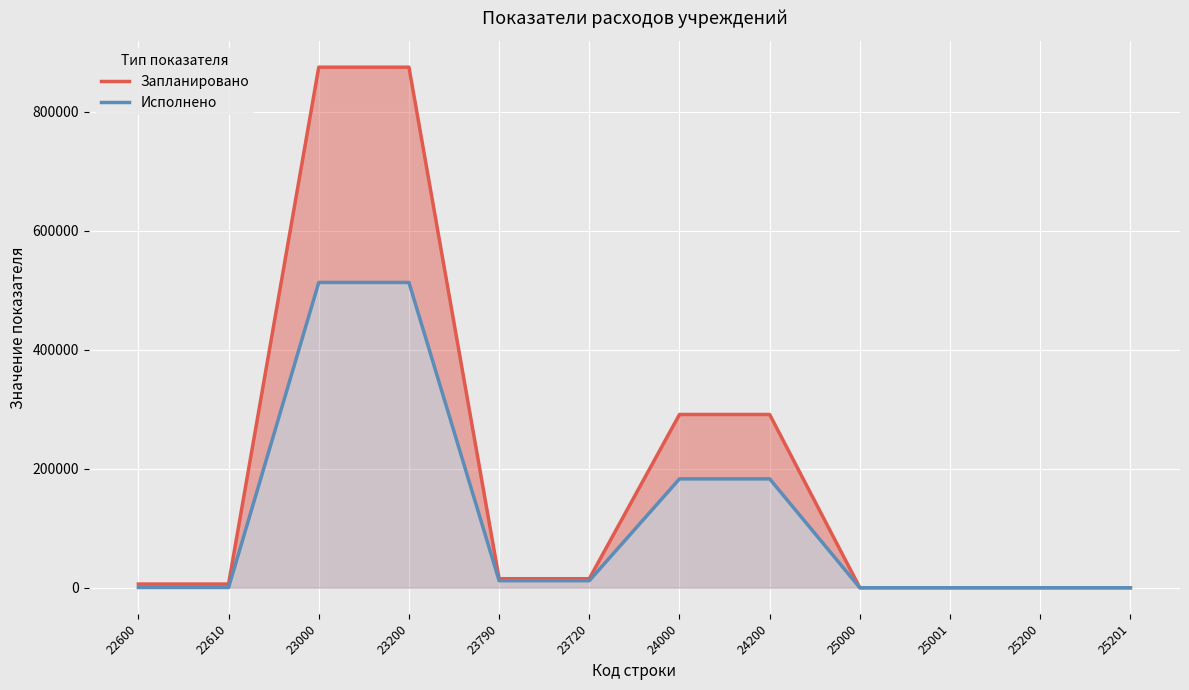

List the labels in order of Запланировано value, largest first.

23000, 23200, 24000, 24200, 23790, 23720, 22600, 22610, 25000, 25001, 25200, 25201